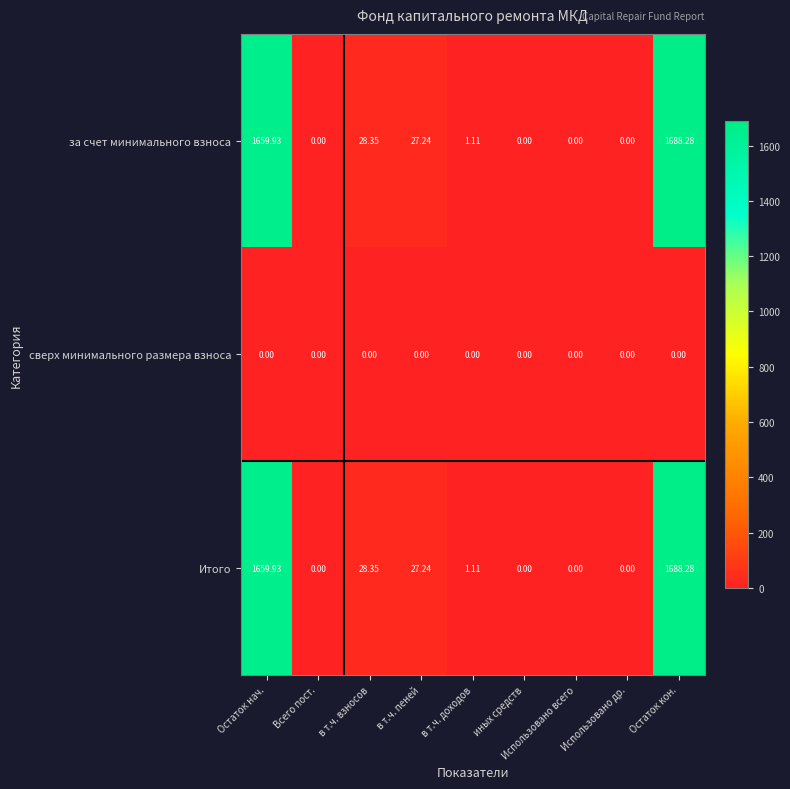

Count the number of categories in the chart.

9